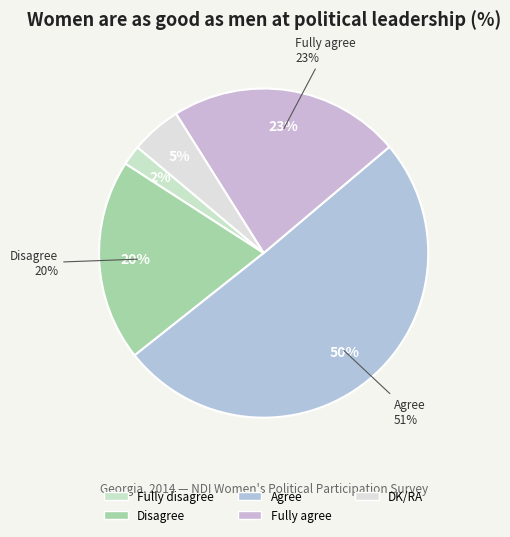

To the nearest percent, what is the difference between the Disagree and Fully disagree slice percentages?

18%